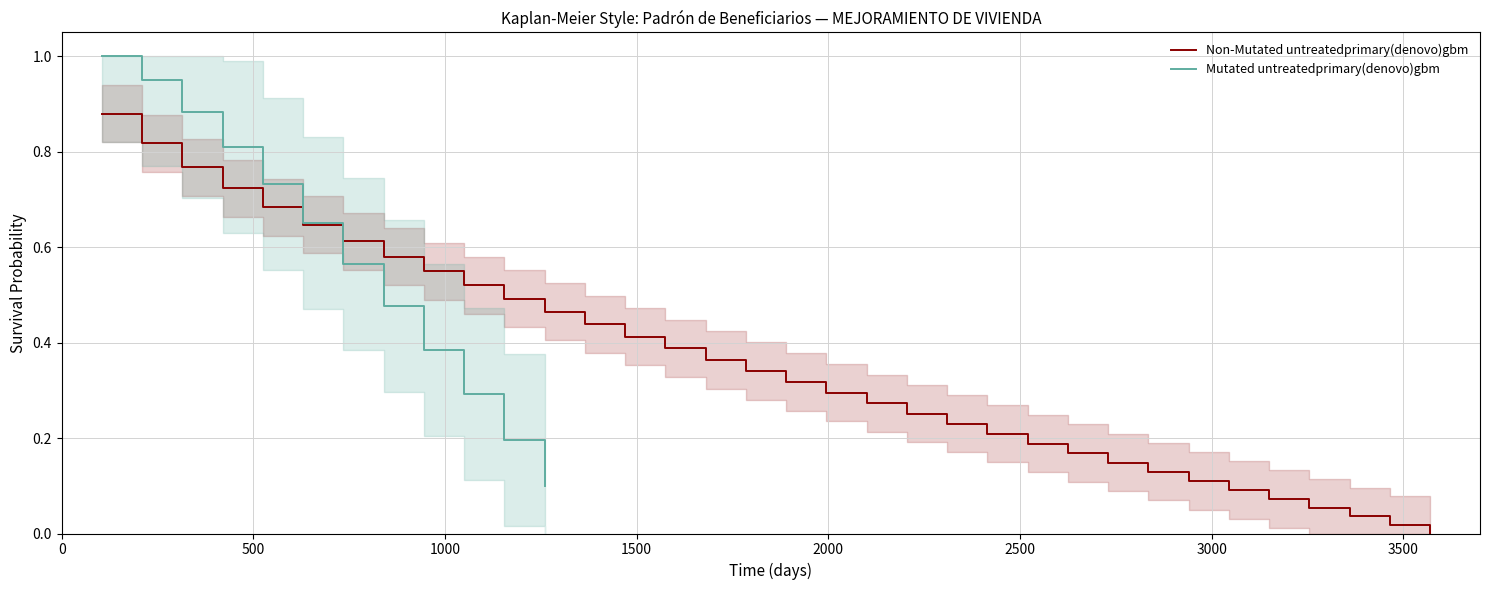

True or false: the data has more than 1 interior local peaks.

False